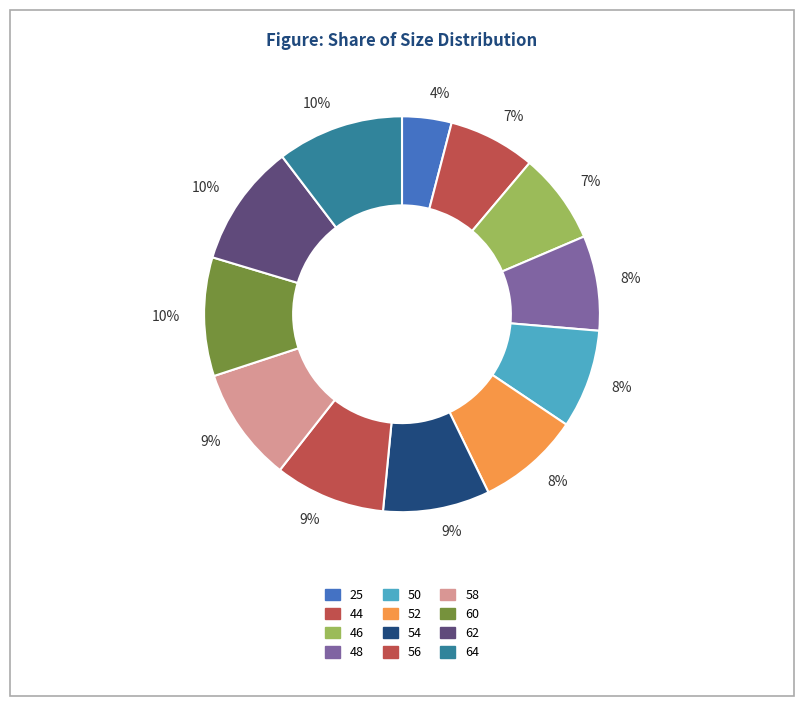

Does any single category account for the majority?

No